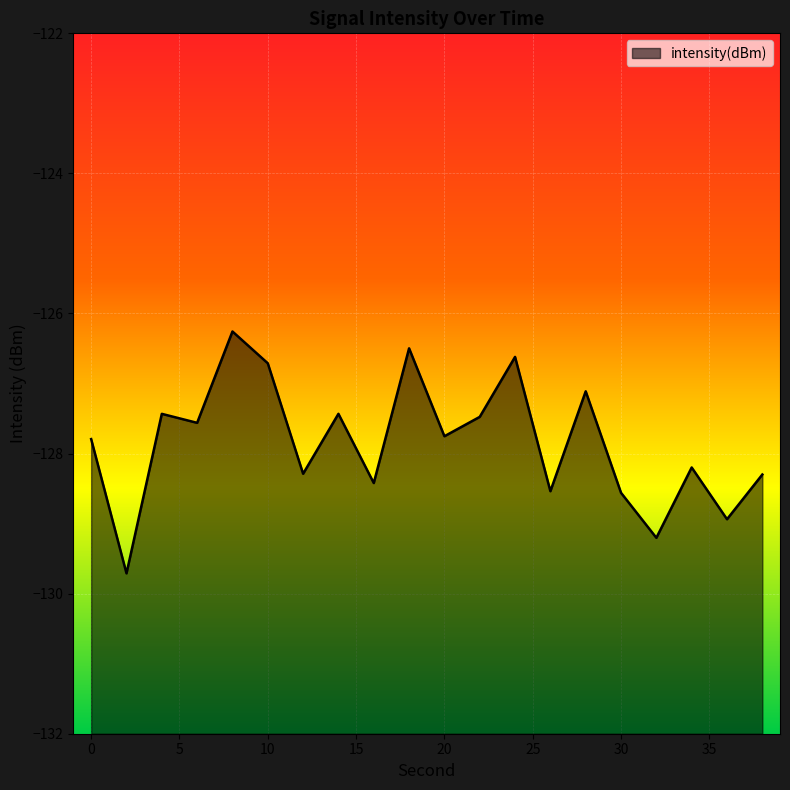

Which label corresponds to the smallest value in the chart?

2